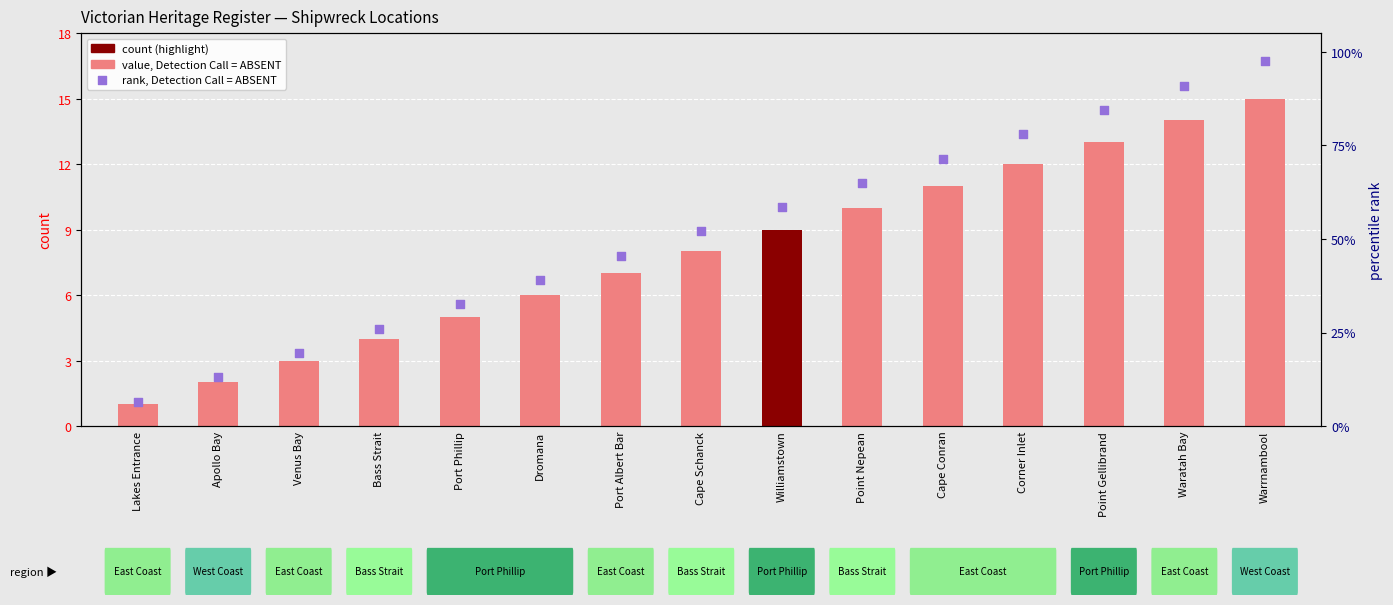

Is the value of rank, Detection Call = ABSENT at Cape Conran greater than the value of count at Corner Inlet?

Yes